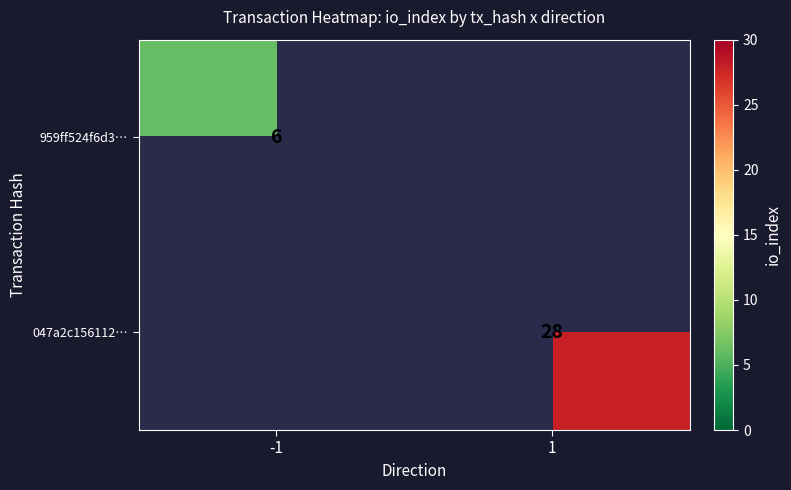

The value of 959ff524f6d3… at -1 is 9. True or false?

False